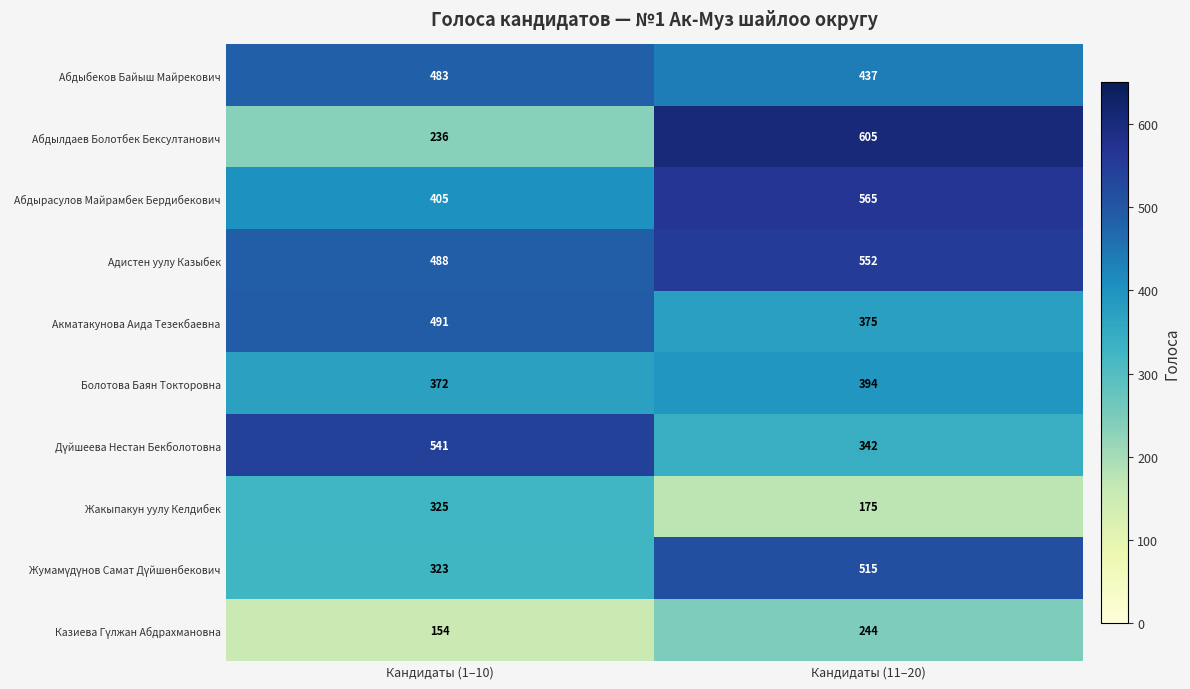

What is the difference between the Болотова Баян Токторовна values at Кандидаты (11–20) and Кандидаты (1–10)?

22